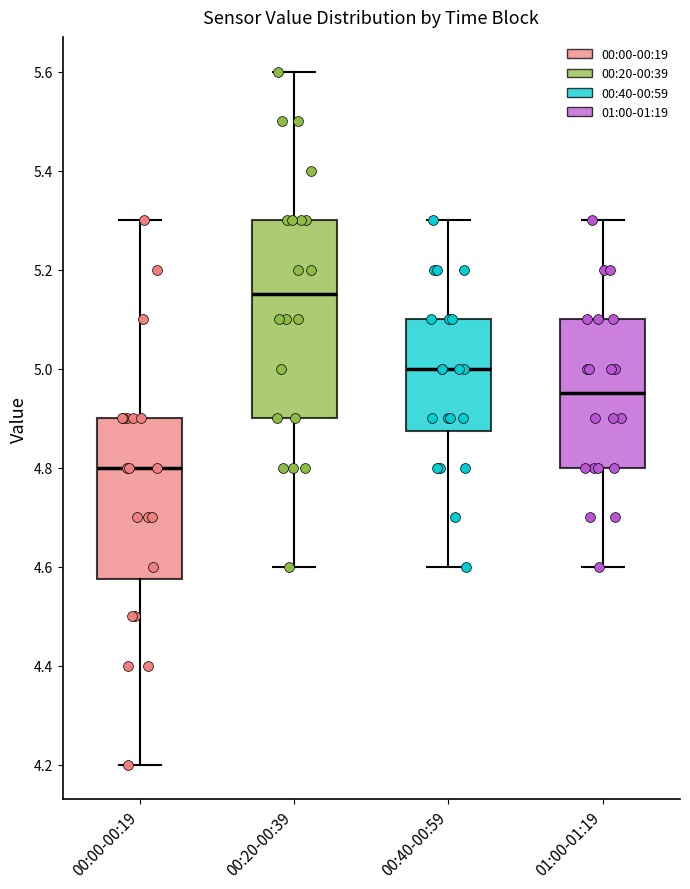

Reading left to right, read every box against the y-axis: the position of its median line, the range the box covers, and the ends of its whiskers. The values are not printed on the chart, so give them approximately, as read against the axis.

00:00-00:19: median 4.80, box 4.58 to 4.90, whiskers 4.20 to 5.30
00:20-00:39: median 5.16, box 4.90 to 5.30, whiskers 4.60 to 5.60
00:40-00:59: median 5.00, box 4.88 to 5.10, whiskers 4.60 to 5.30
01:00-01:19: median 4.96, box 4.80 to 5.10, whiskers 4.60 to 5.30